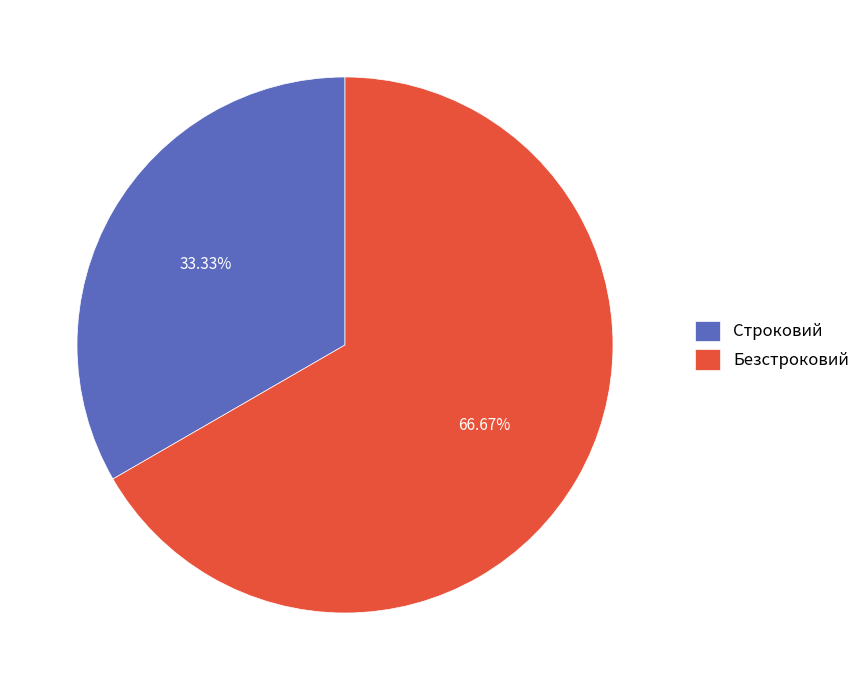

What is the smallest slice in the pie chart?

Строковий